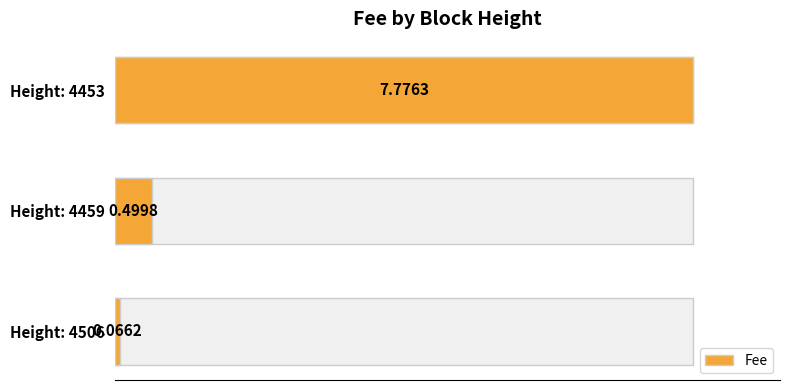

Reading left to right, what are all the values shown in this chart?

0.1	0.5	7.8